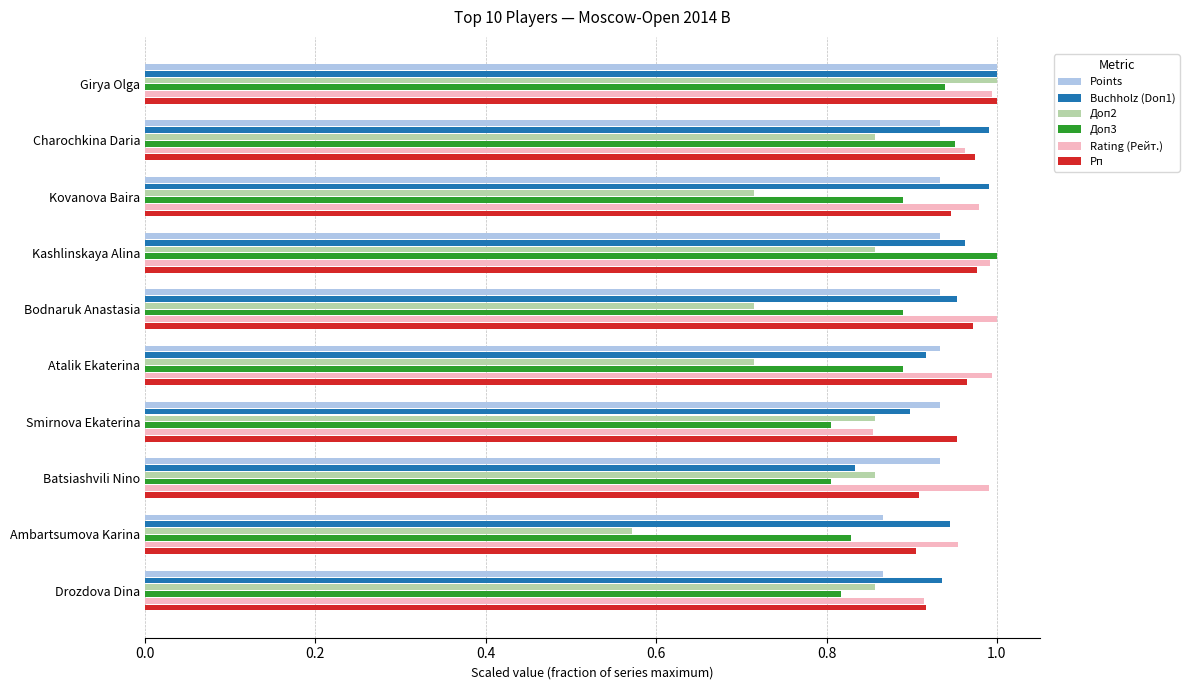

The value of Points at Smirnova Ekaterina is 1.6. True or false?

False